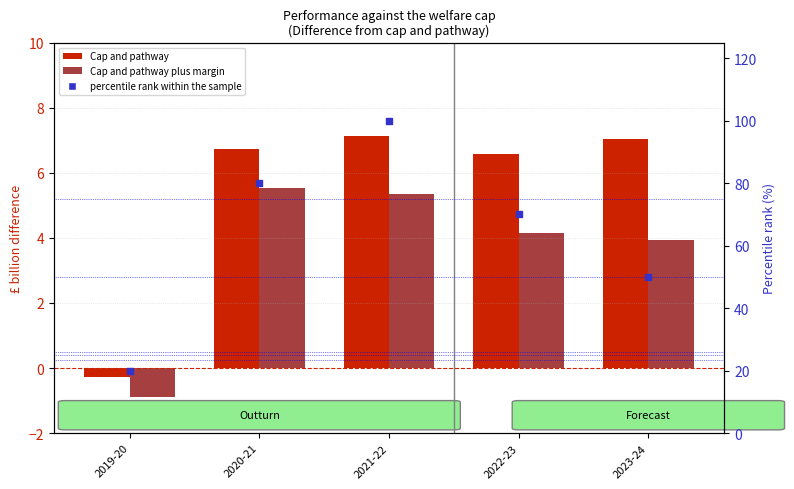

Is the value of Cap and pathway plus margin at 2023-24 greater than the value of percentile rank within the sample at 2023-24?

No